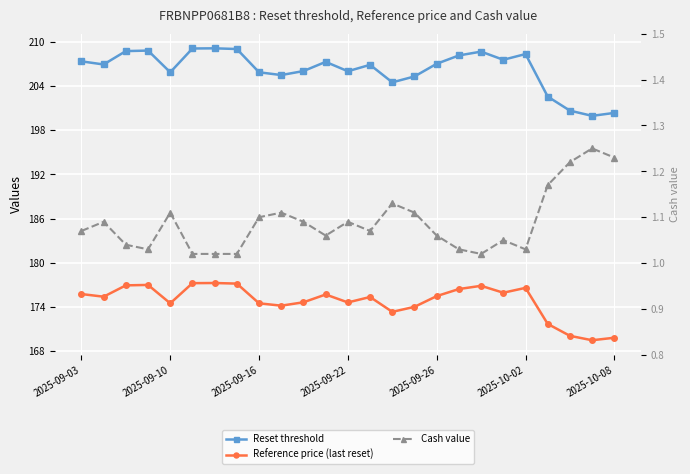

What is the spread (max minus min) of values at 2025-10-02?

207.3